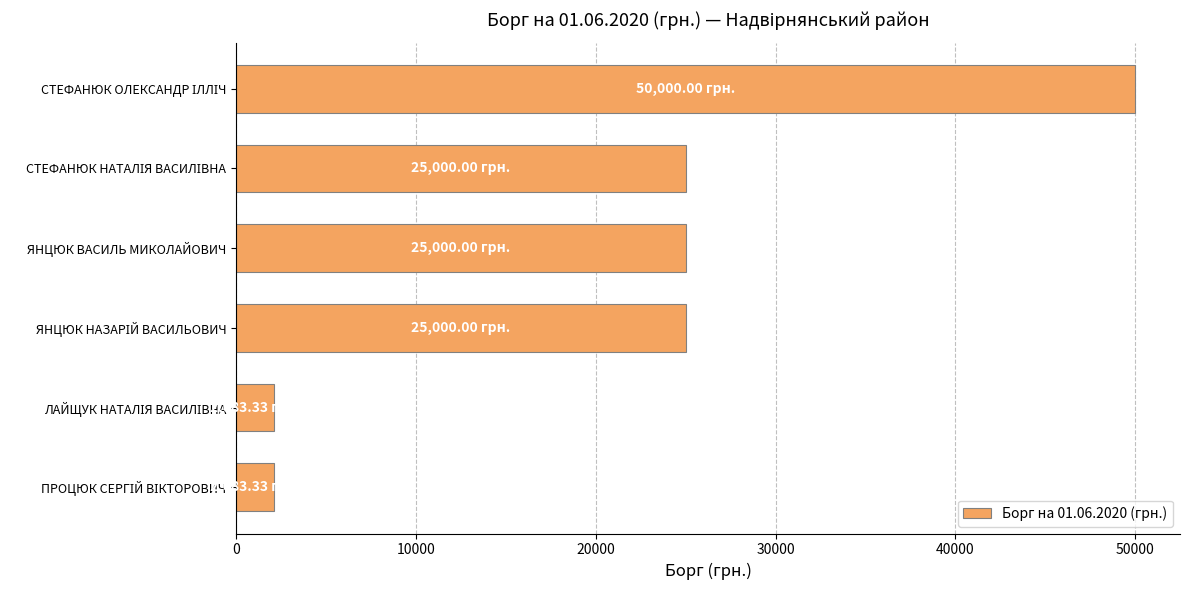

What is the label of the 4th bar from the bottom?

ЯНЦЮК ВАСИЛЬ МИКОЛАЙОВИЧ